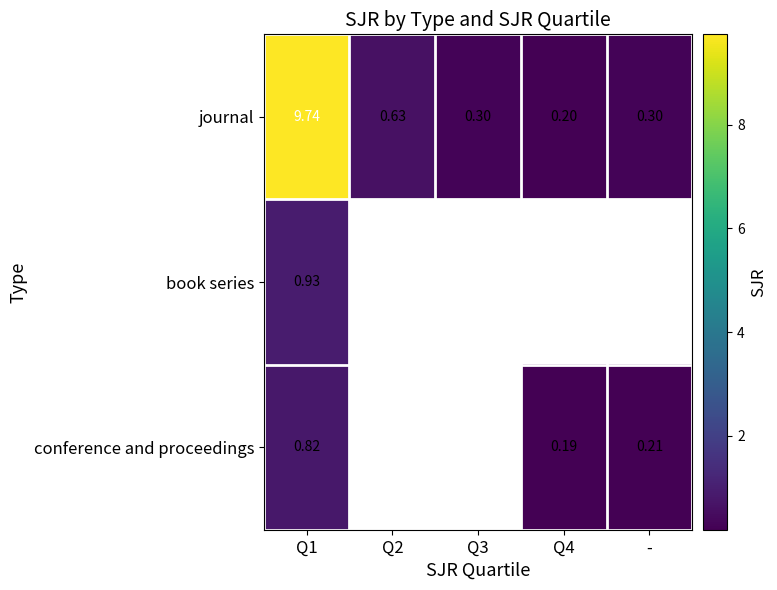

At how many categories does at least one series exceed 9?

1